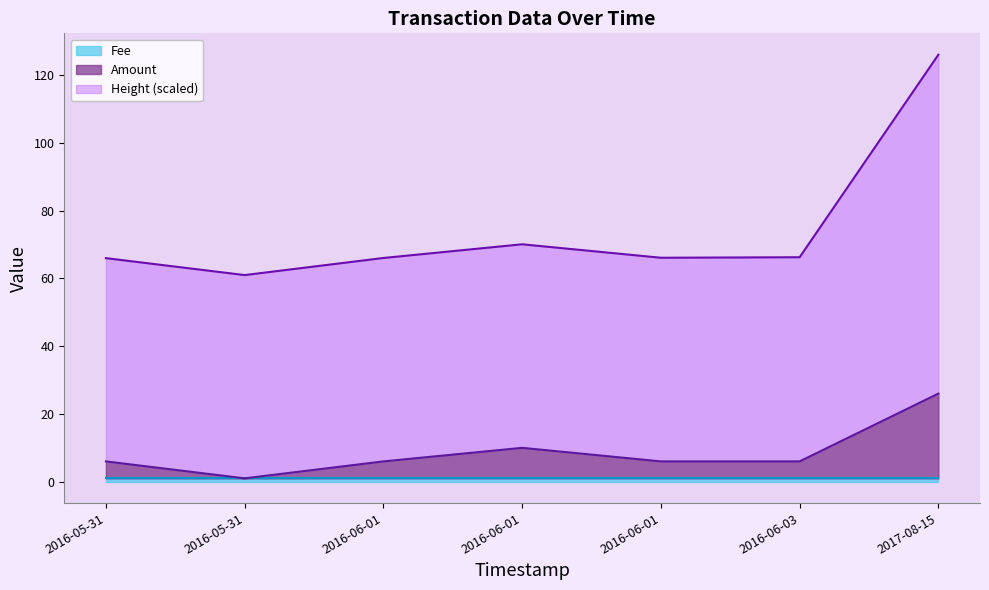

What is the greatest value displayed?

126.0